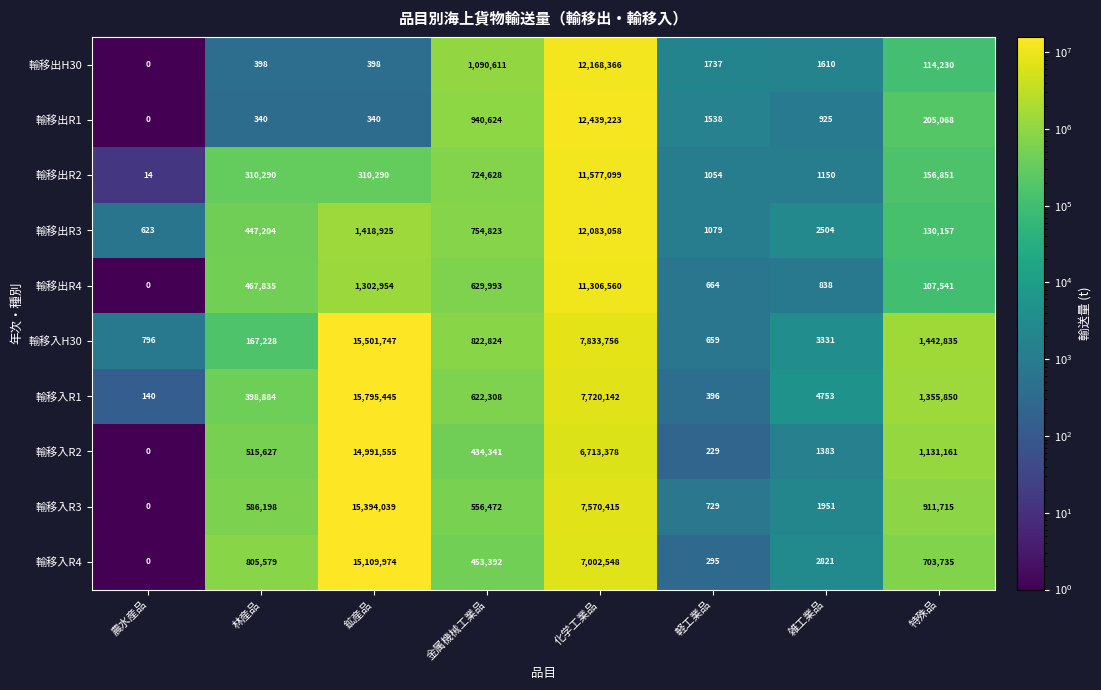

At which category does the chart reach its minimum across all series?

農水産品